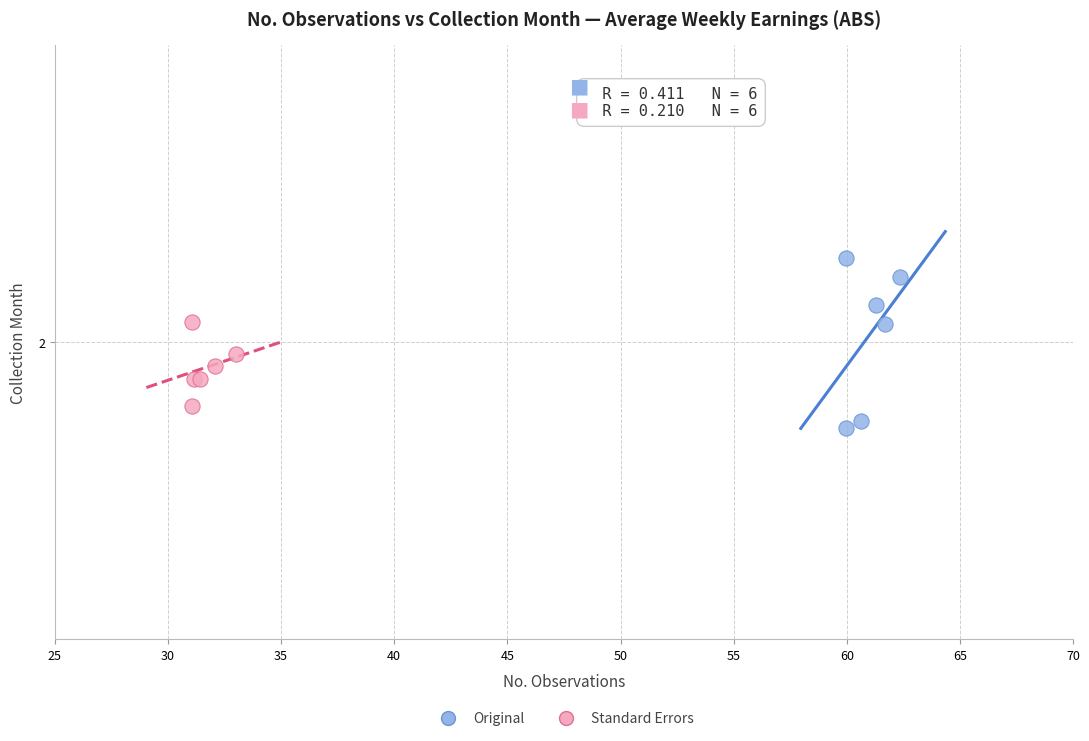

Which series reaches the maximum Y coordinate?

Original